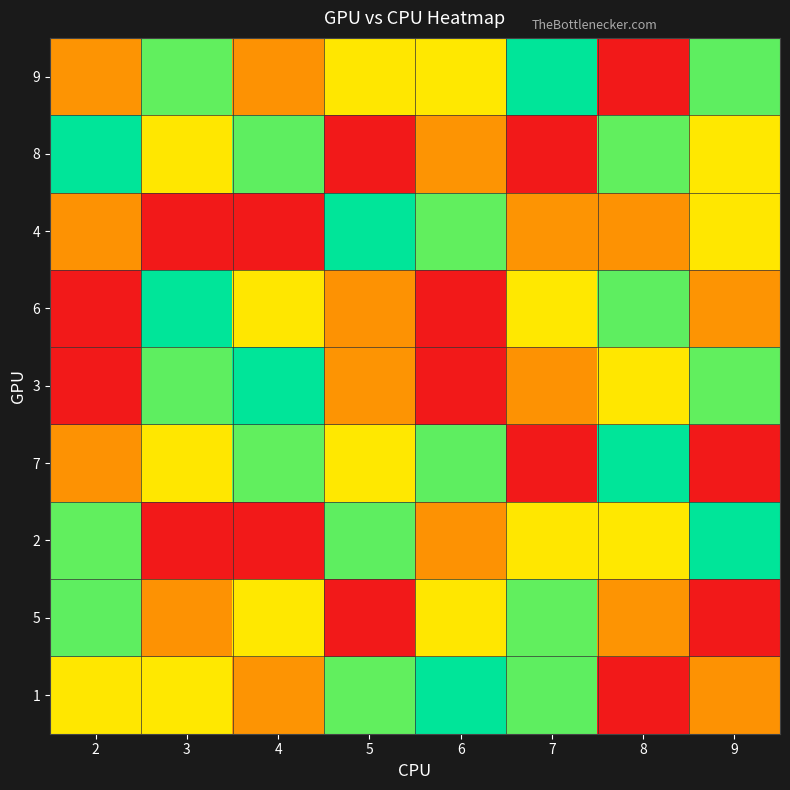

Reading right to left, list all the values displayed in this chart.

9: 9=4	8=1	7=5	6=3	5=7	4=8	3=6	2=2
8: 9=3	8=6	7=9	6=2	5=1	4=4	3=7	2=5
4: 9=7	8=8	7=2	6=6	5=5	4=9	3=1	2=8
6: 9=2	8=4	7=3	6=9	5=8	4=7	3=5	2=1
3: 9=6	8=7	7=8	6=1	5=2	4=5	3=4	2=9
7: 9=9	8=5	7=1	6=4	5=3	4=6	3=7	2=8
2: 9=5	8=3	7=7	6=8	5=4	4=1	3=9	2=6
5: 9=1	8=2	7=6	6=7	5=9	4=3	3=8	2=4
1: 9=8	8=9	7=4	6=5	5=6	4=2	3=3	2=7